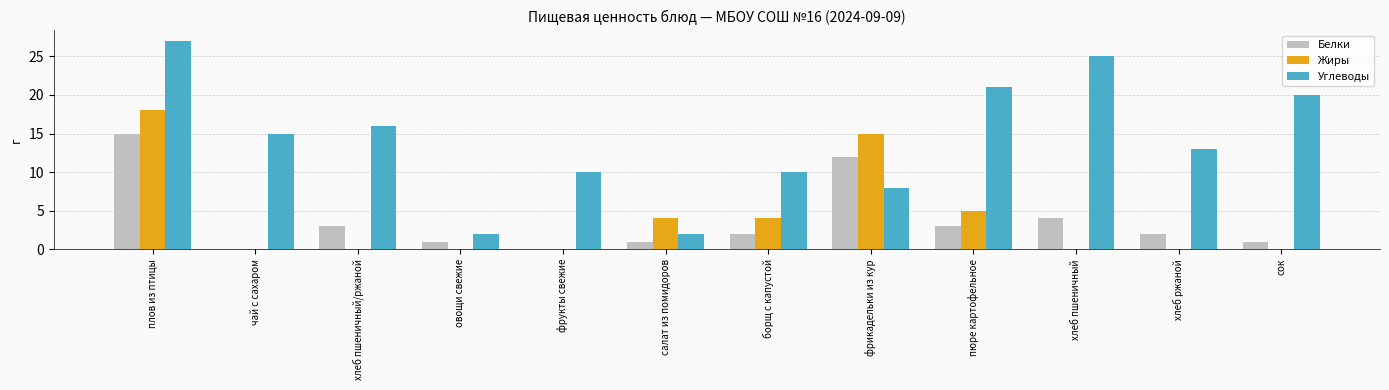

What is the difference between the Углеводы values at салат из помидоров and борщ с капустой?

8